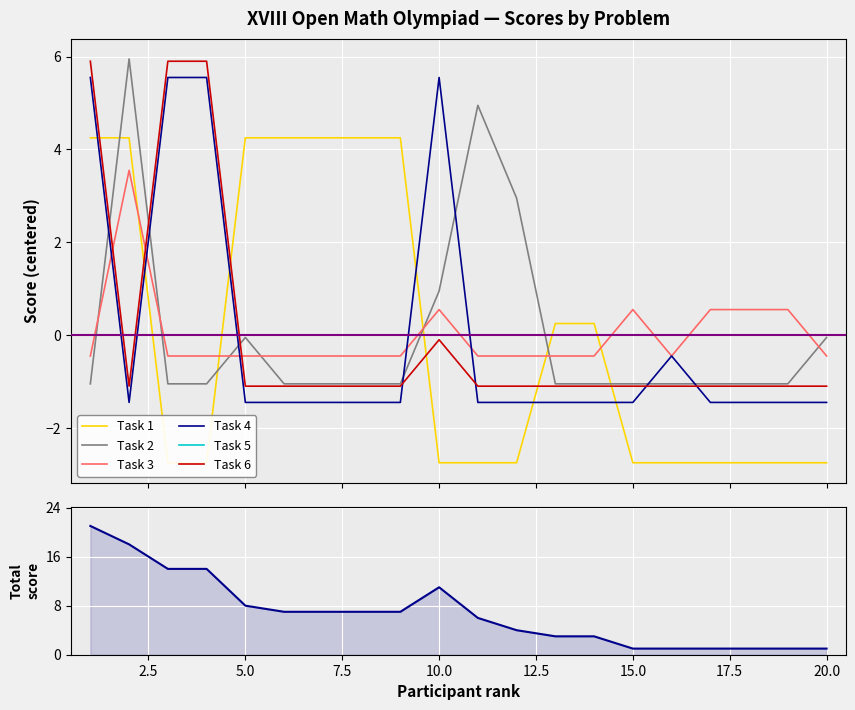

Which series changed the most between 6 and 14?

Task 1